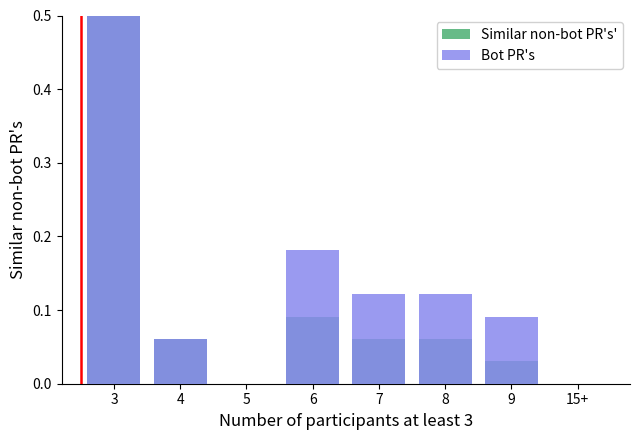

What is the sum of the Bot PR's values at 5 and 7?

0.1